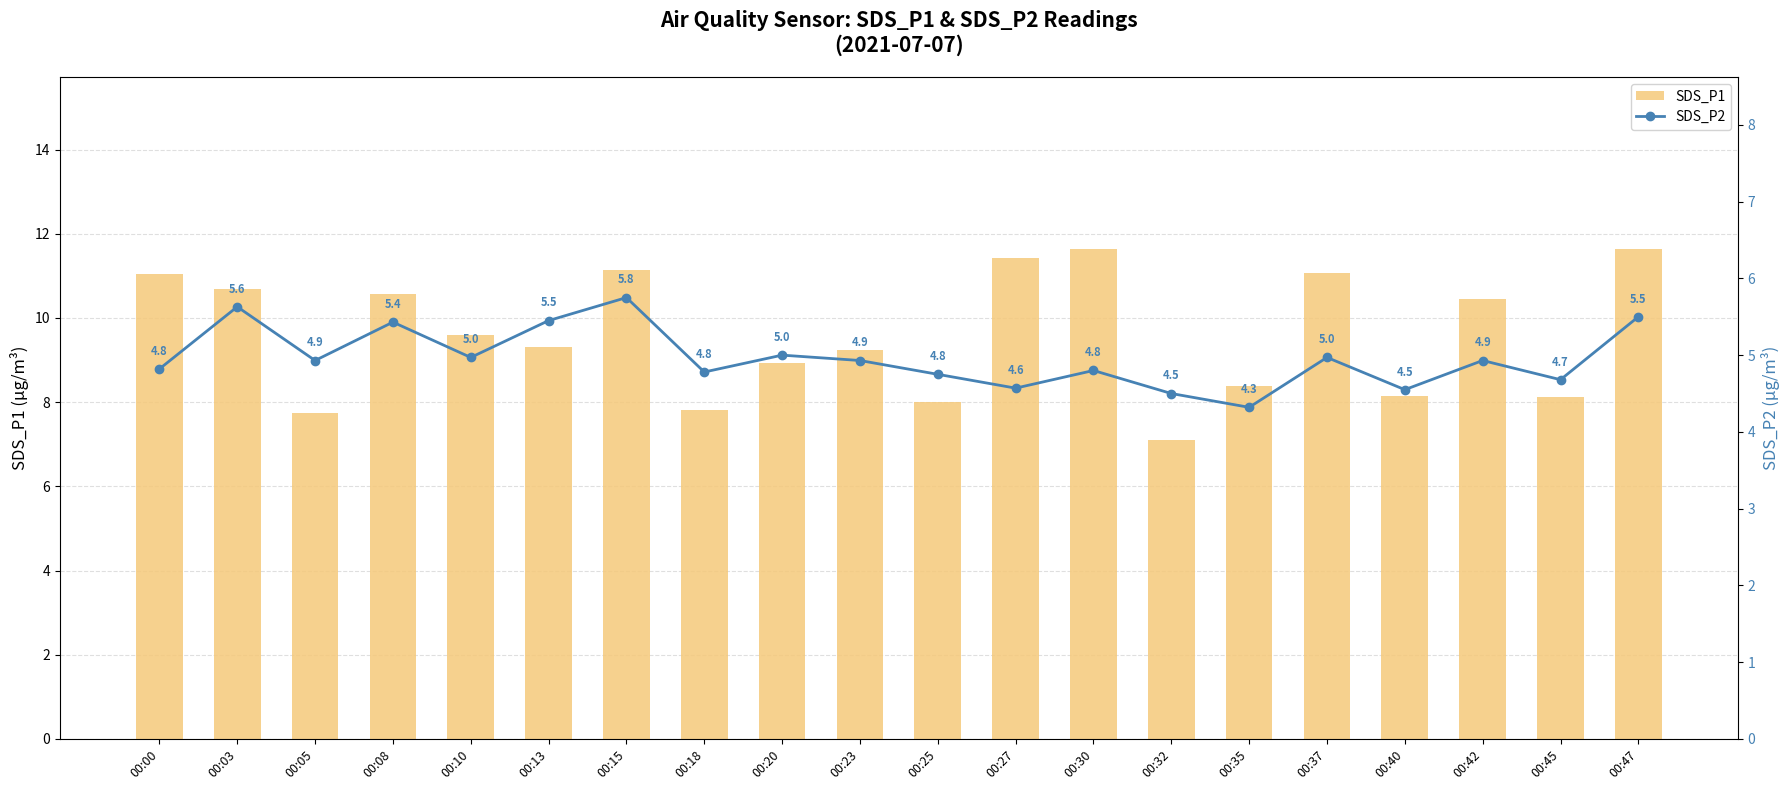

Is it true that SDS_P1 equals 9.6 at 00:10?

True